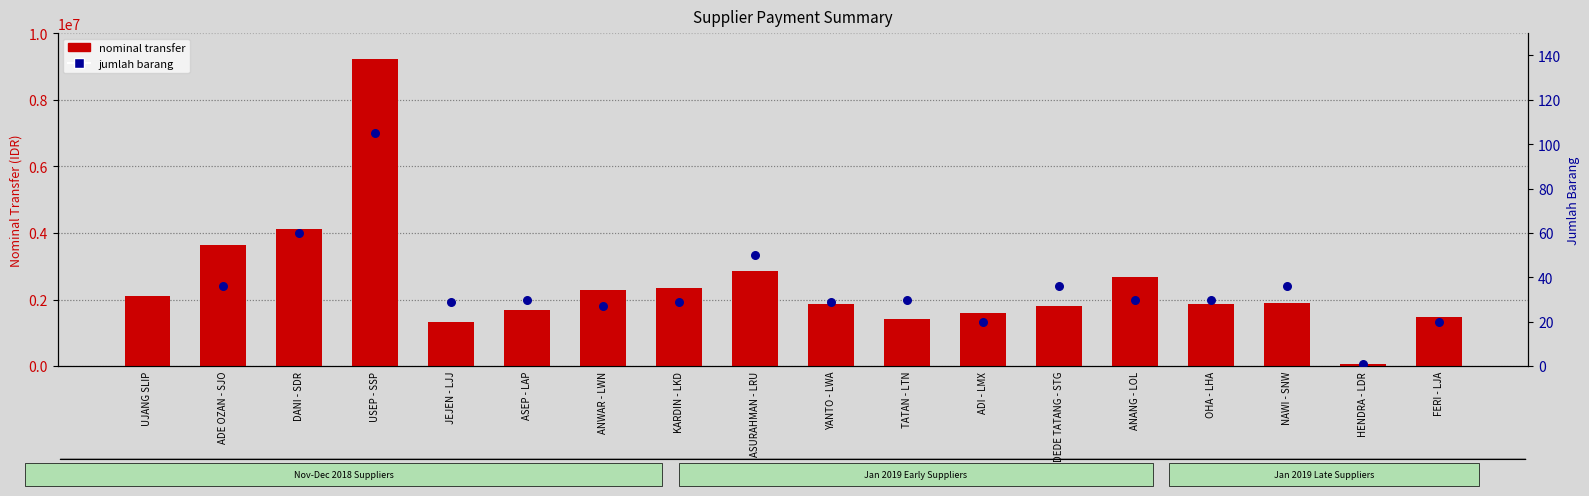

Which series contains the lowest Y value?

jumlah barang